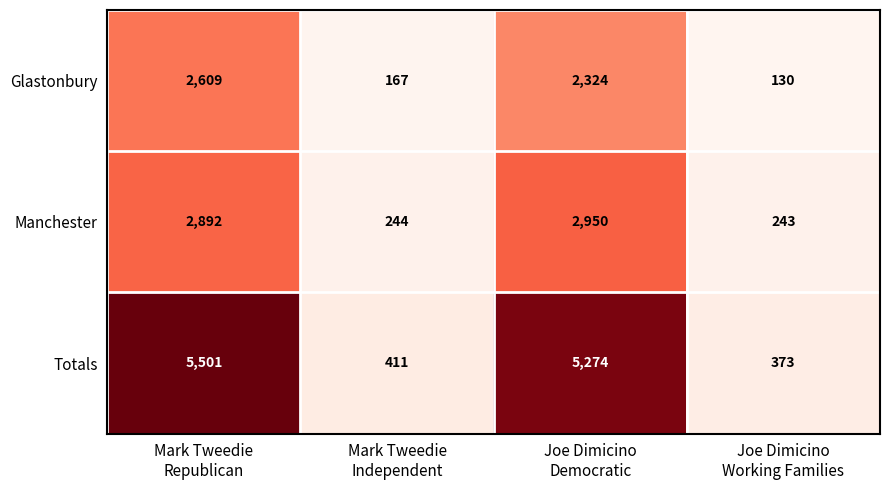

Rank the series by their maximum value, from highest to lowest.

Totals, Manchester, Glastonbury